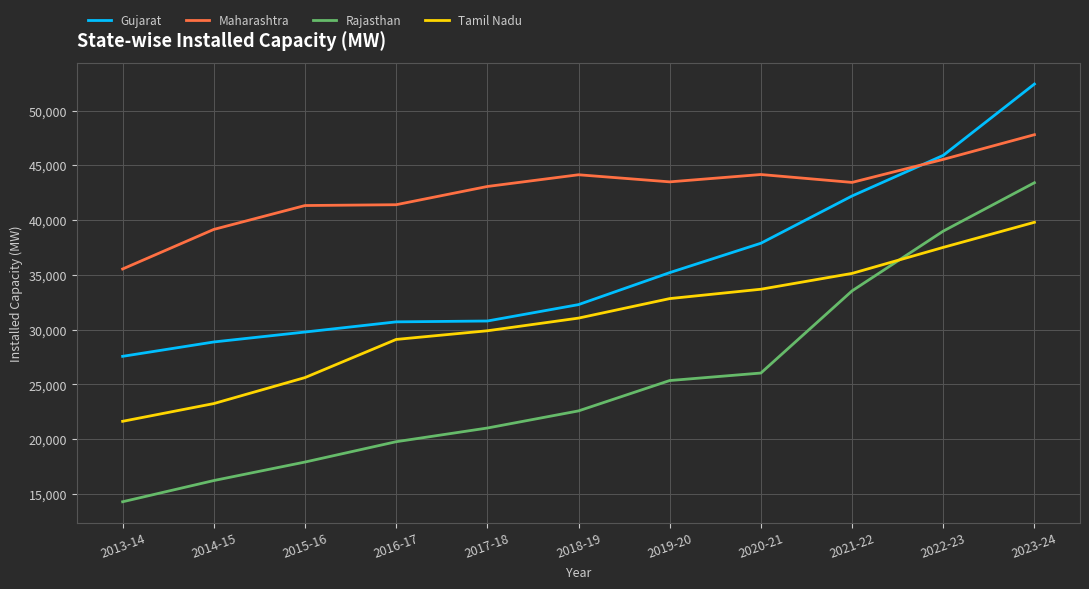

What are all the series names shown in the legend?

Gujarat, Maharashtra, Rajasthan, Tamil Nadu